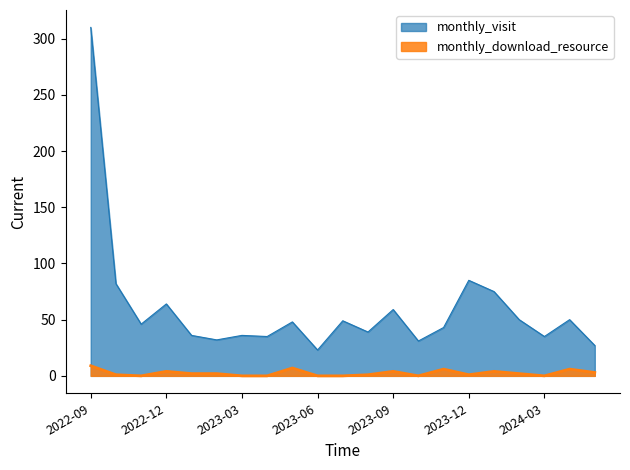

The monthly_visit series shows 39 at 2023-08. True or false?

True